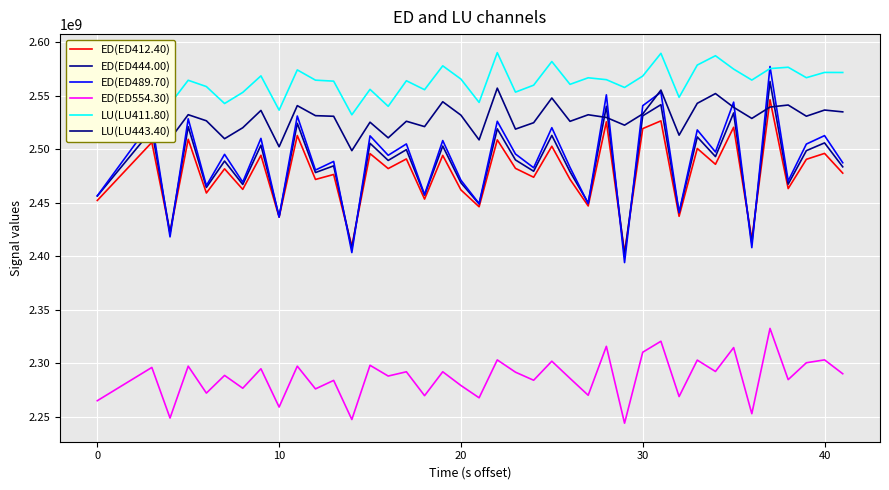

Does the chart display data point markers on the line(s)?

No